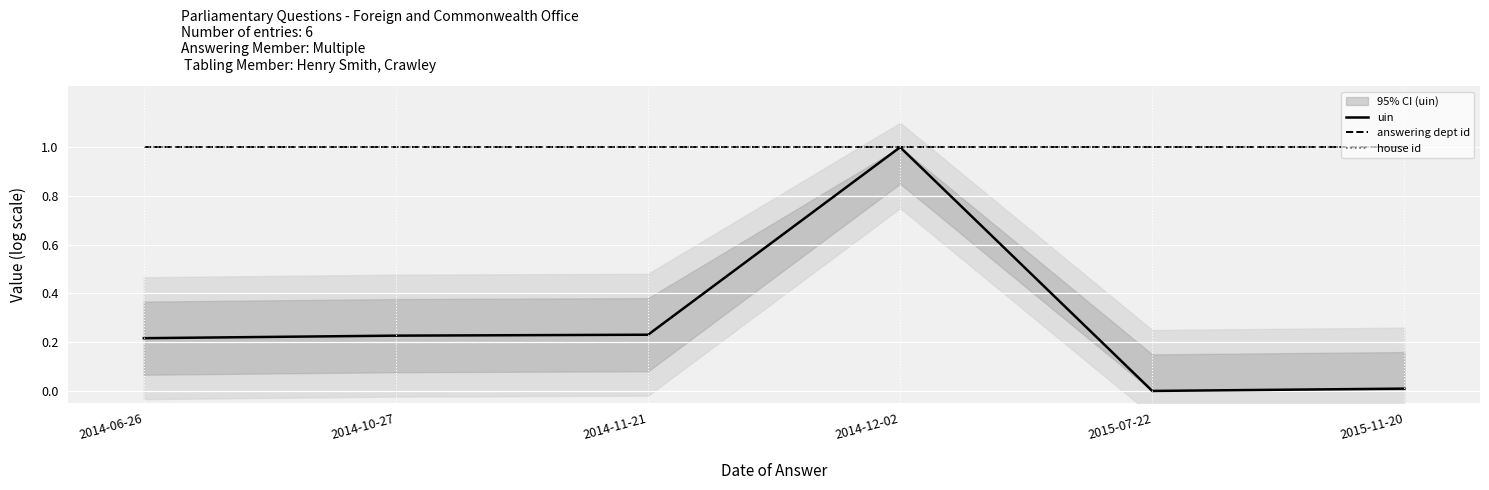

Is the value of answering dept id at 2015-11-20 greater than the value of uin at 2014-06-26?

Yes